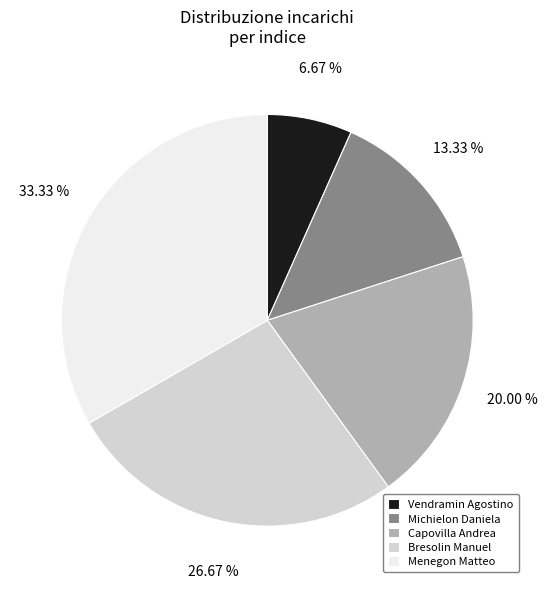

To the nearest percent, what is the average slice percentage?

20%